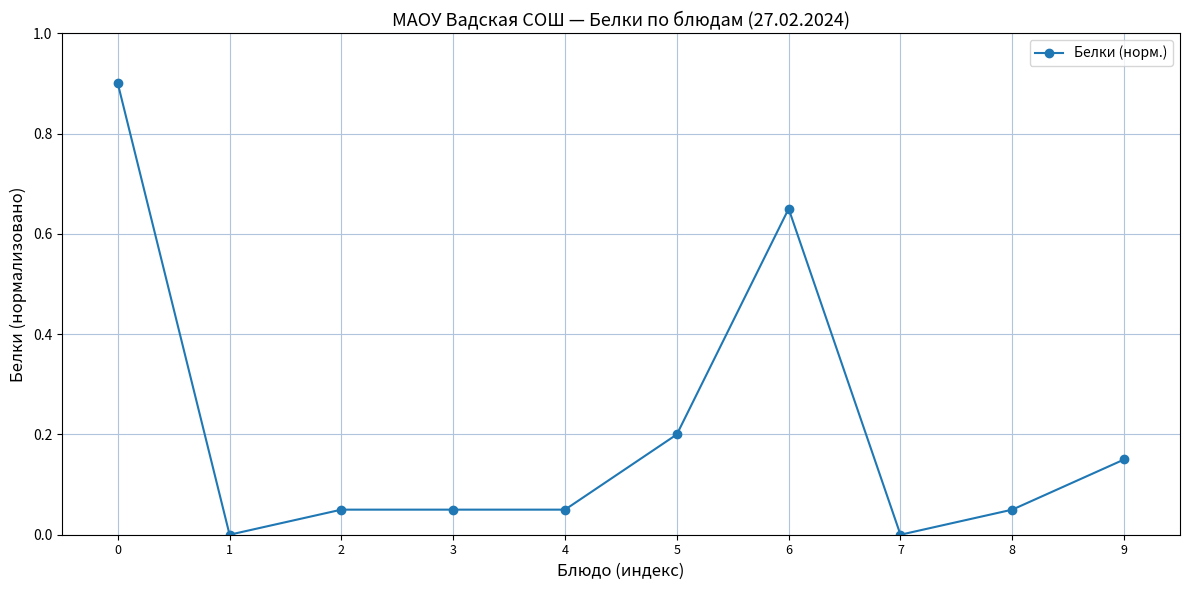

Count the number of data series in this chart.

1